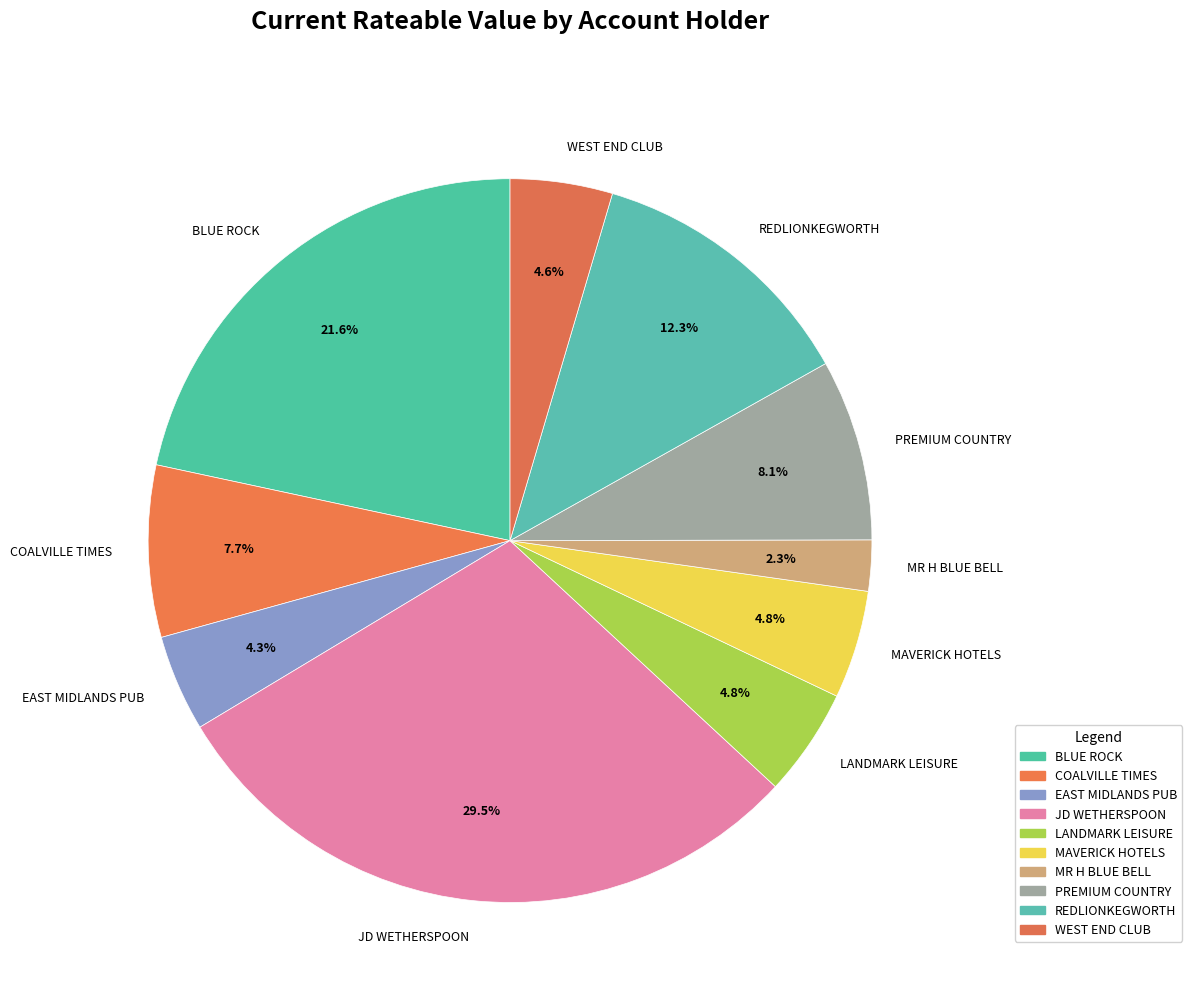

Which category has the smallest portion of the pie?

MR H BLUE BELL